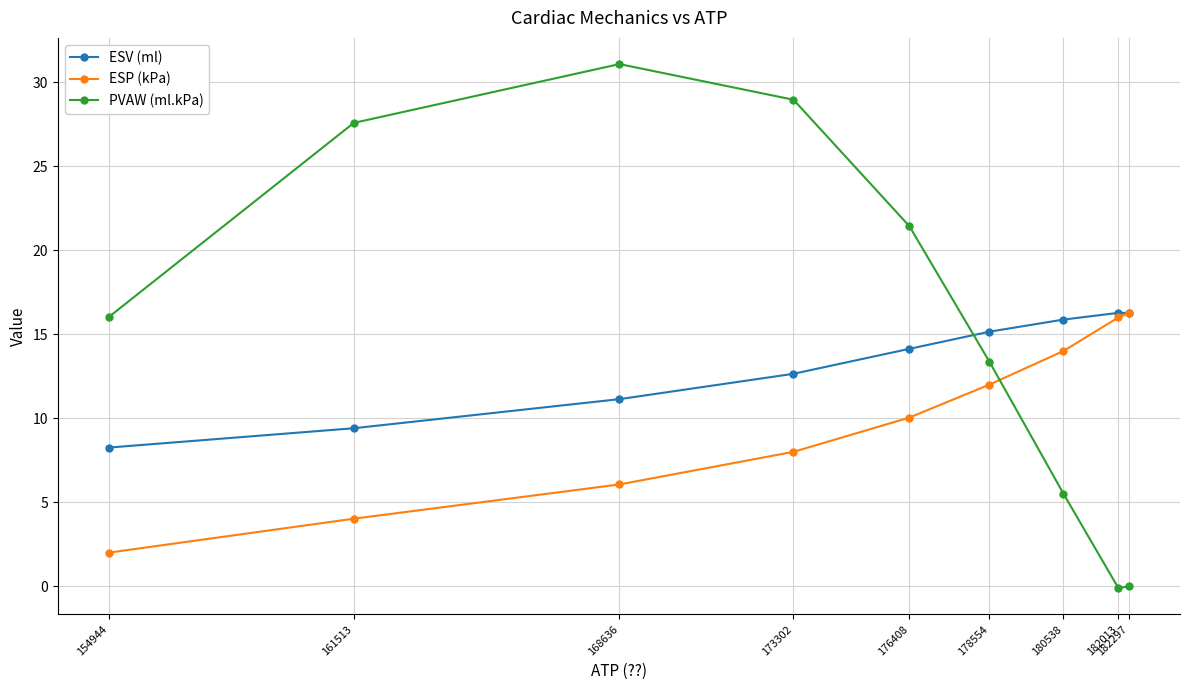

Rank the series at 173302 from lowest to highest value.

ESP (kPa), ESV (ml), PVAW (ml.kPa)